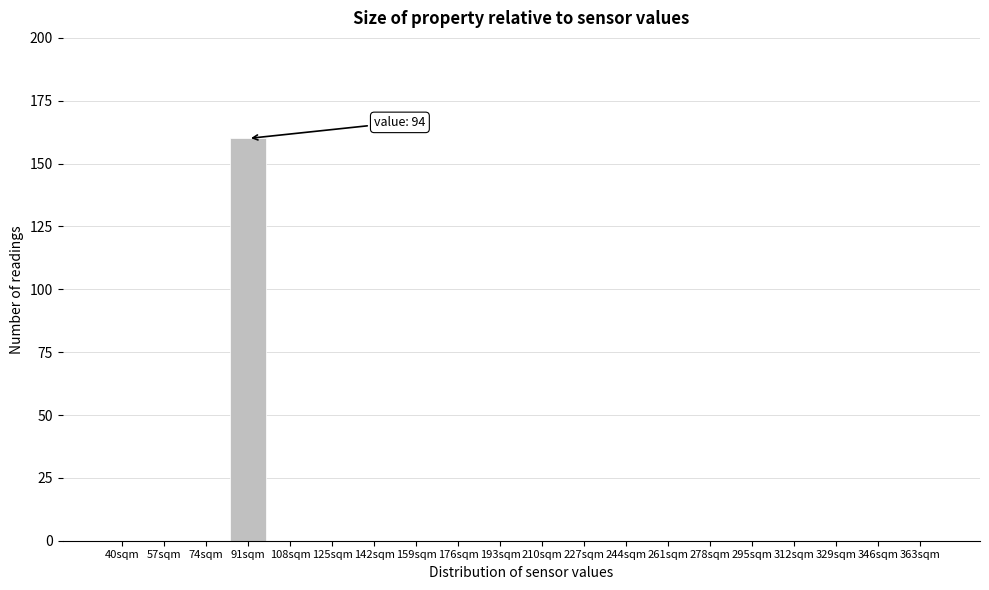

Reading right to left, extract all data points from this chart.

363sqm=0	346sqm=0	329sqm=0	312sqm=0	295sqm=0	278sqm=0	261sqm=0	244sqm=0	227sqm=0	210sqm=0	193sqm=0	176sqm=0	159sqm=0	142sqm=0	125sqm=0	108sqm=0	91sqm=160	74sqm=0	57sqm=0	40sqm=0